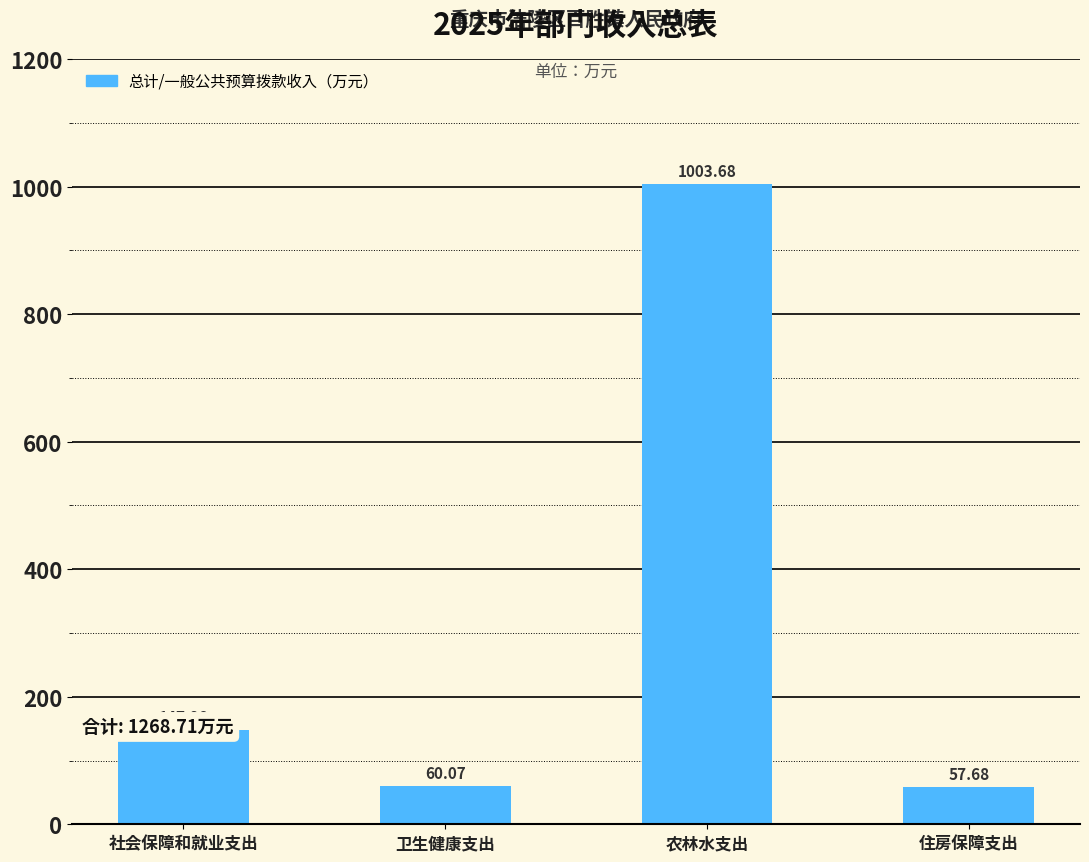

Which label corresponds to the largest value in the chart?

农林水支出